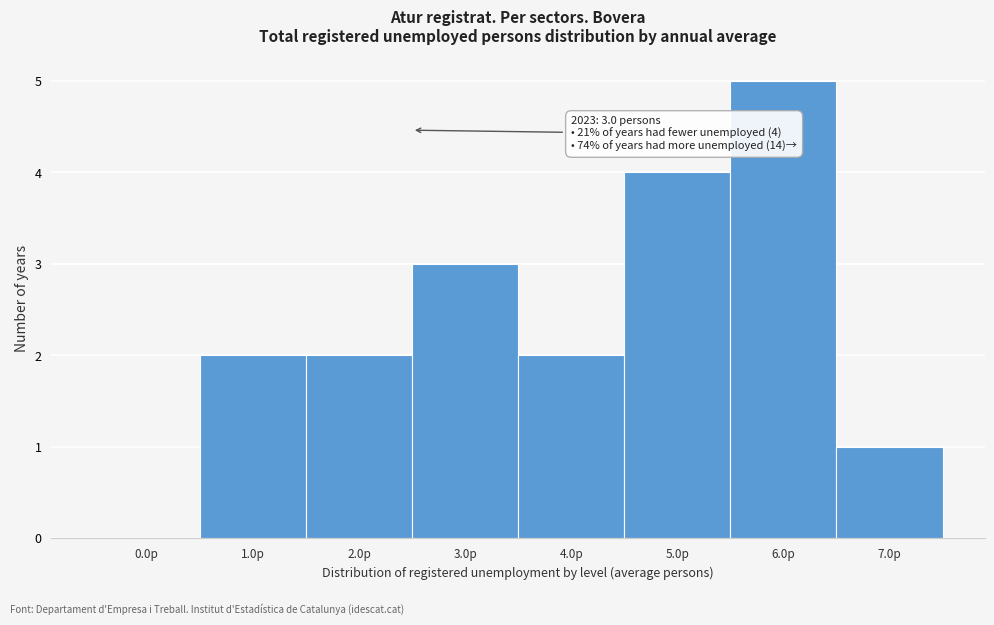

Reading right to left, list all the values displayed in this chart.

7.0p=1	6.0p=5	5.0p=4	4.0p=2	3.0p=3	2.0p=2	1.0p=2	0.0p=0